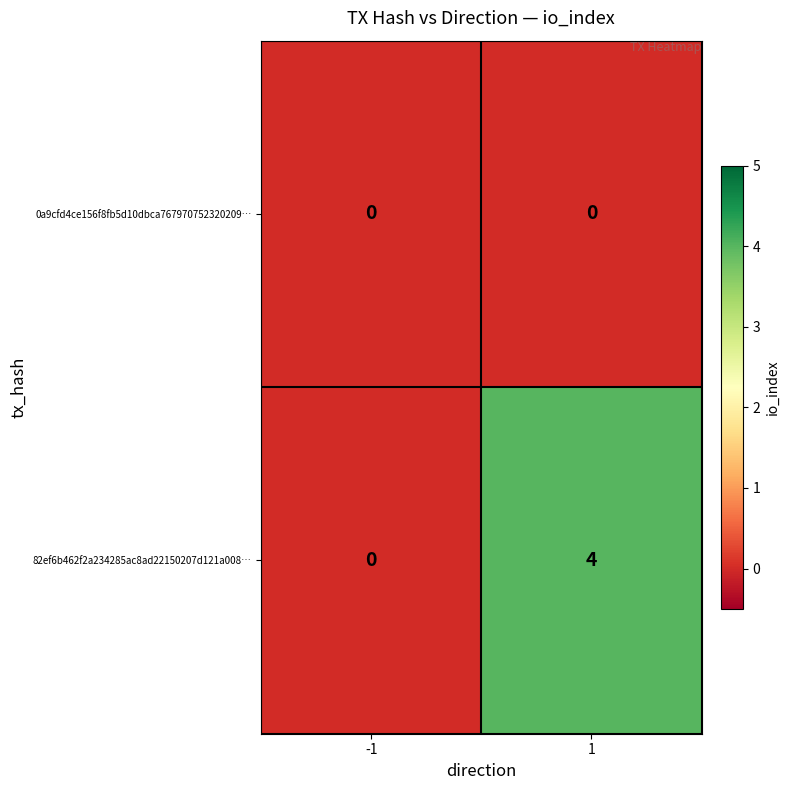

What is the sum of all 82ef6b462f2a234285ac8ad22150207d121a008… values?

4